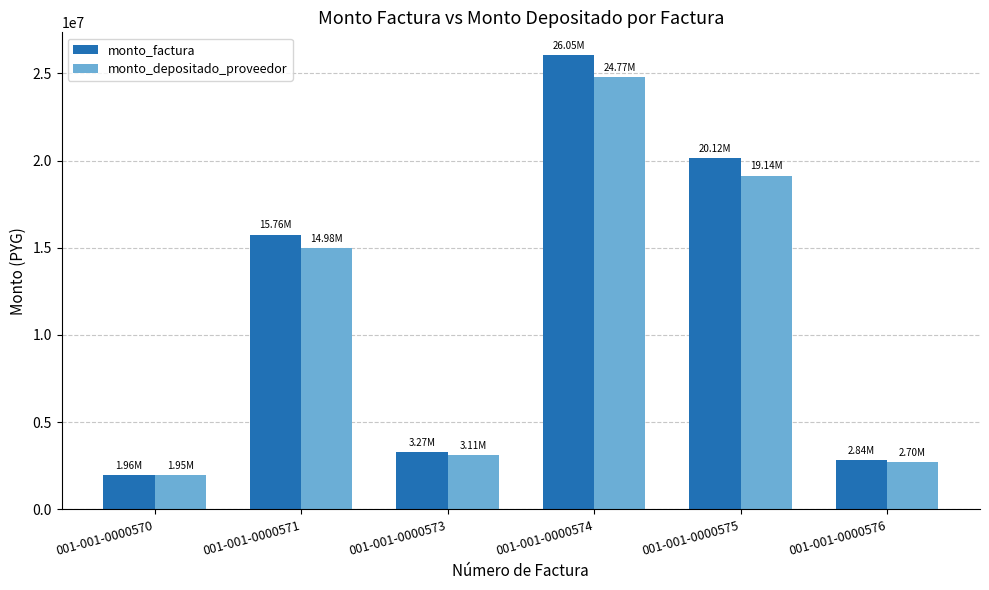

What are all the series names shown in the legend?

monto_factura, monto_depositado_proveedor